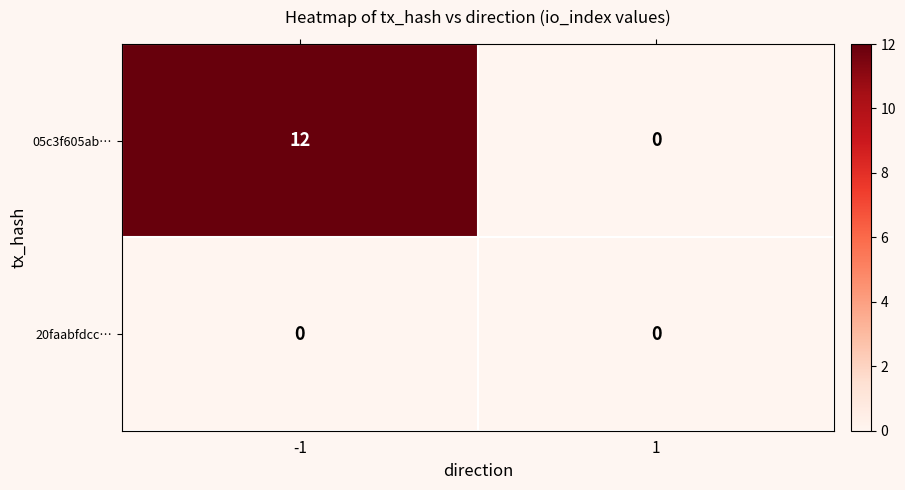

How many data points does each series have?

2